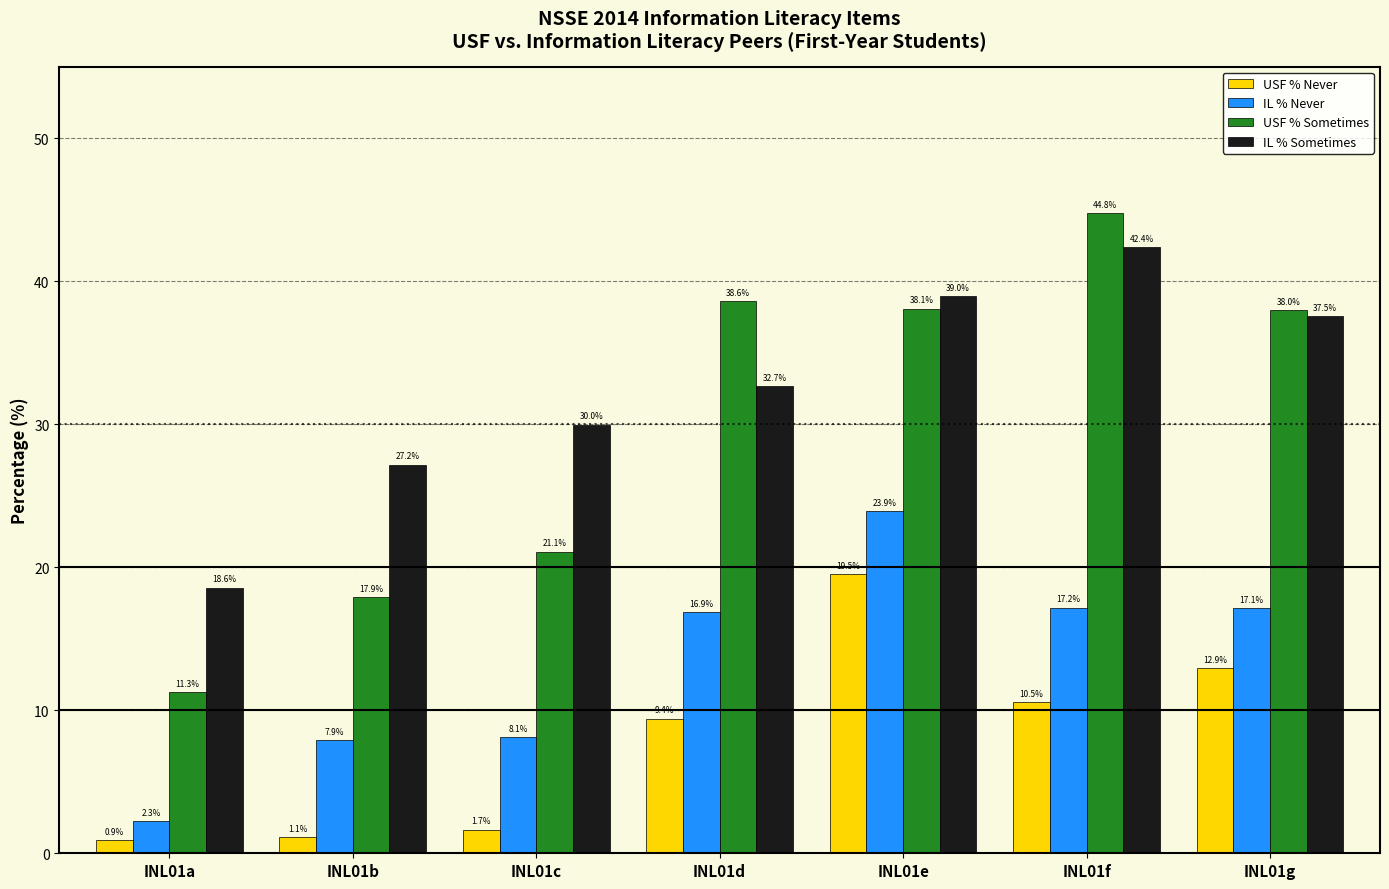

Which category has the lowest value across all series?

INL01a